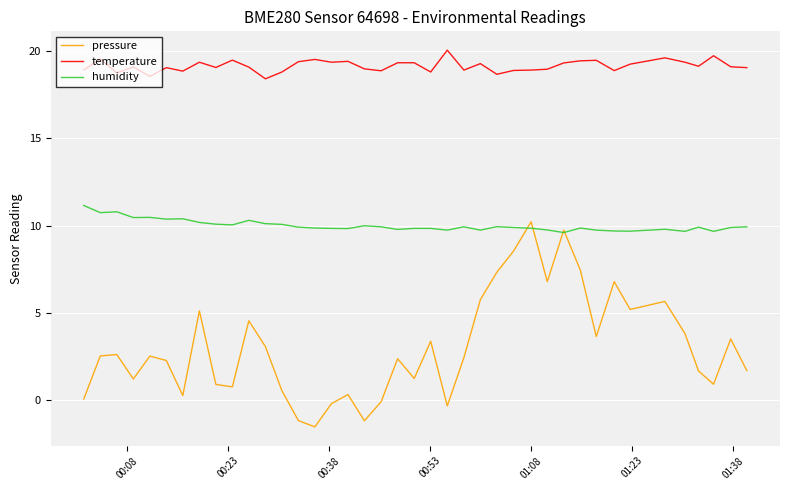

What is the highest value of the humidity series?

11.2